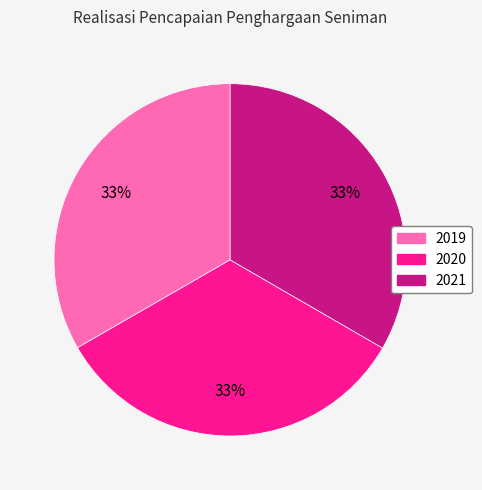

Does 2021 represent more than half of the total?

No